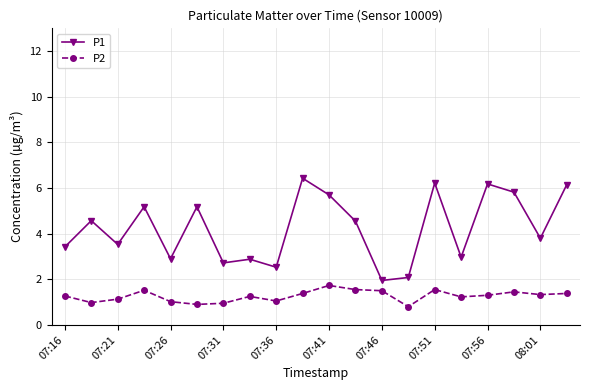

Which series has the largest range (max minus min)?

P1